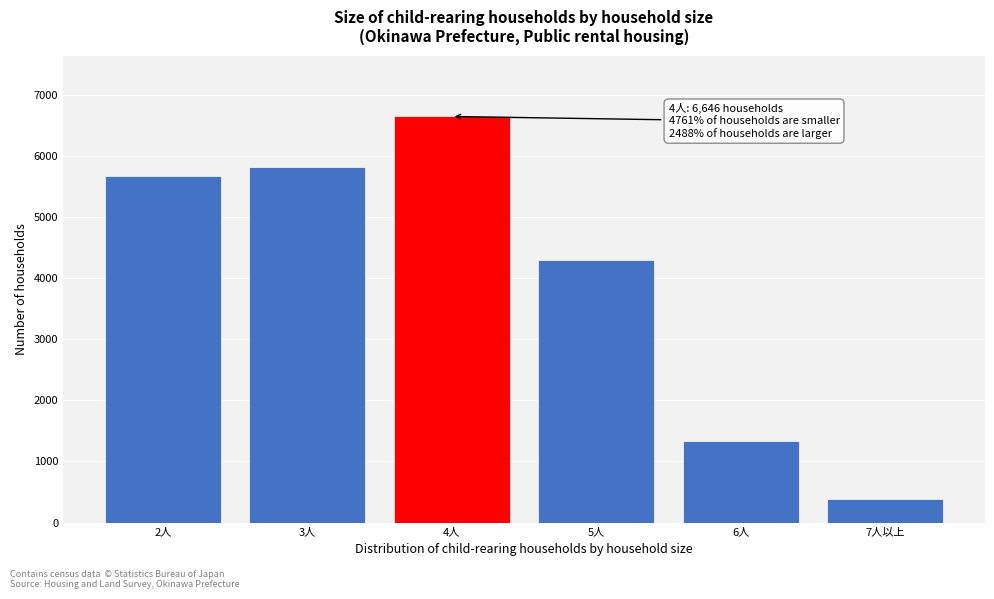

Reading right to left, what are all the values shown in this chart?

380	1337	4292	6646	5826	5673